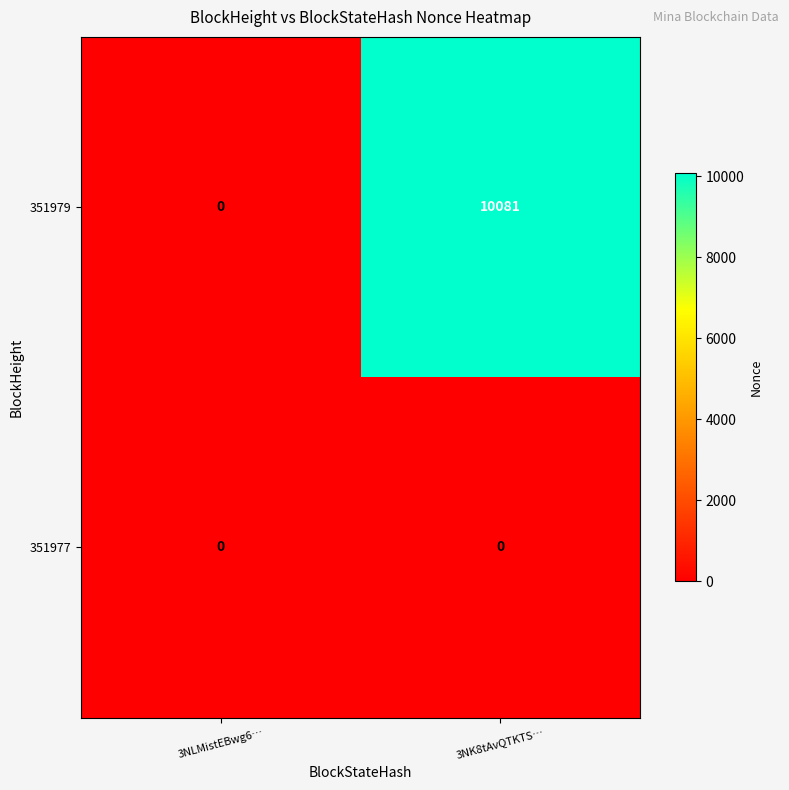

Between 3NLMistEBwg6… and 3NK8tAvQTKTS…, which series saw the biggest shift?

351979